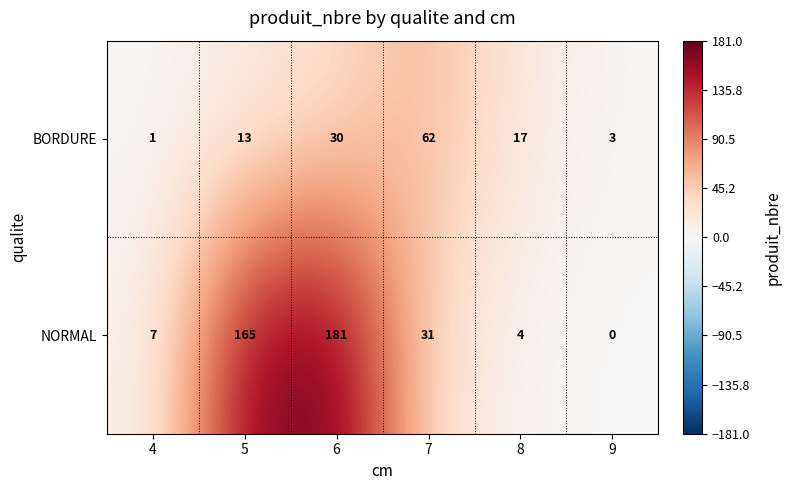

Which series changed the most between 4 and 6?

NORMAL